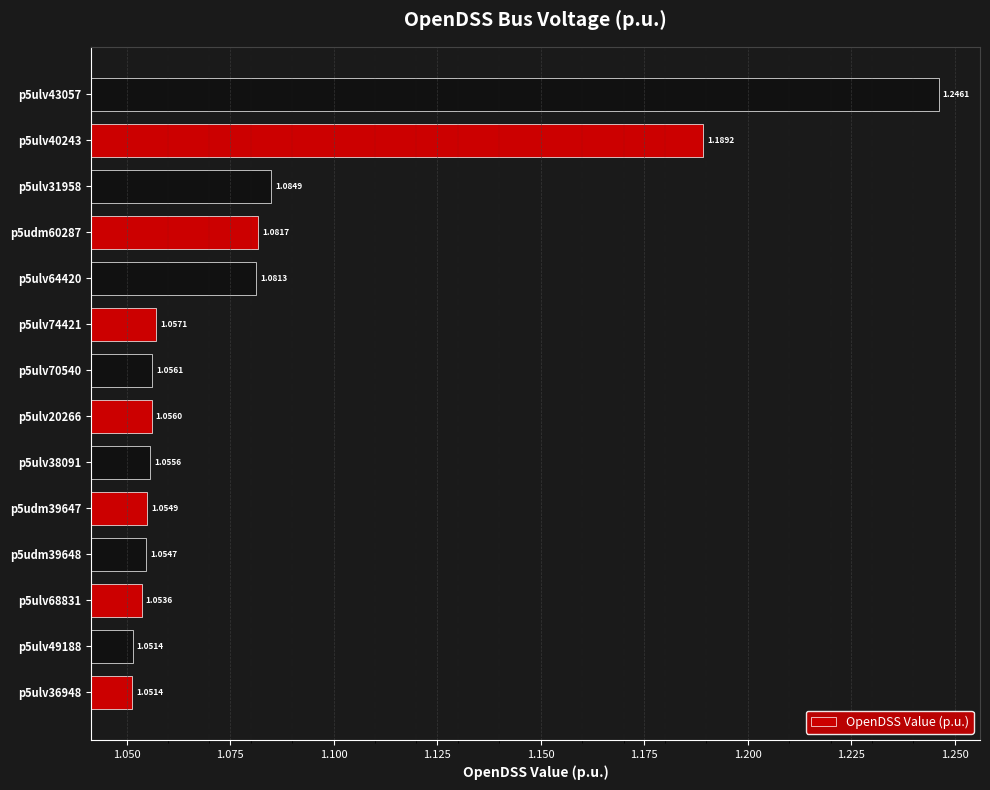

What is the sum of the values at p5udm39647 and p5ulv64420?

2.1